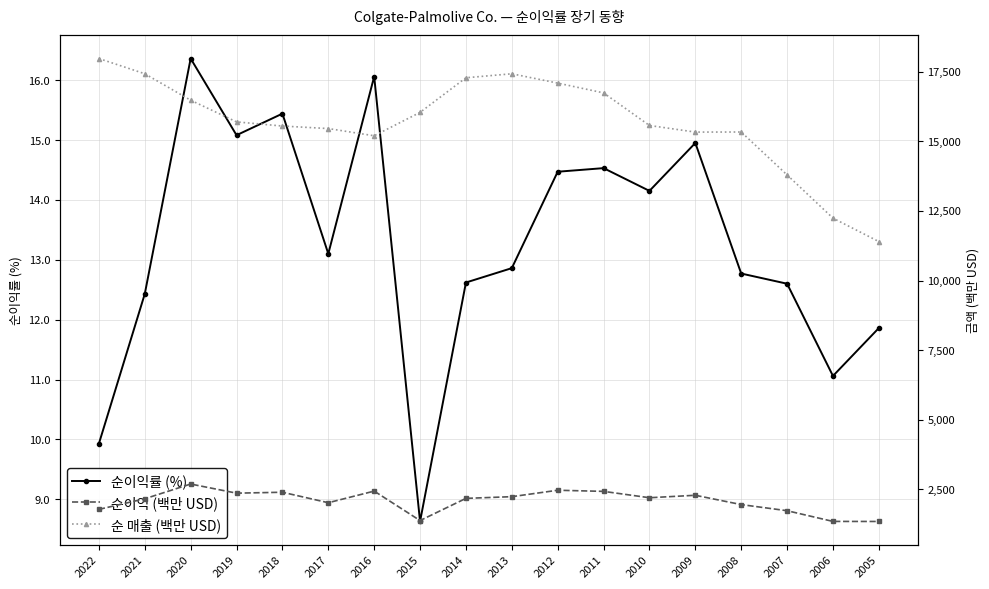

What is the total value across all series at 2021?

19599.4